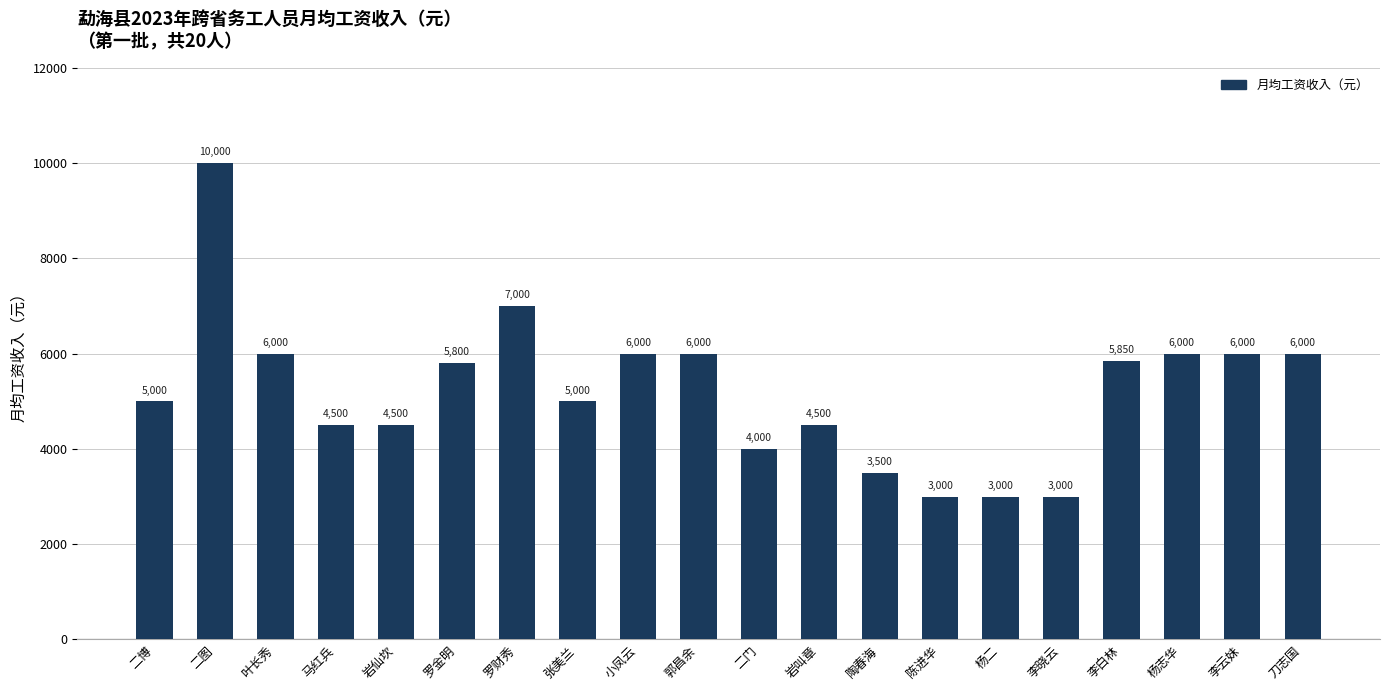

What is the sum of all values?

104650